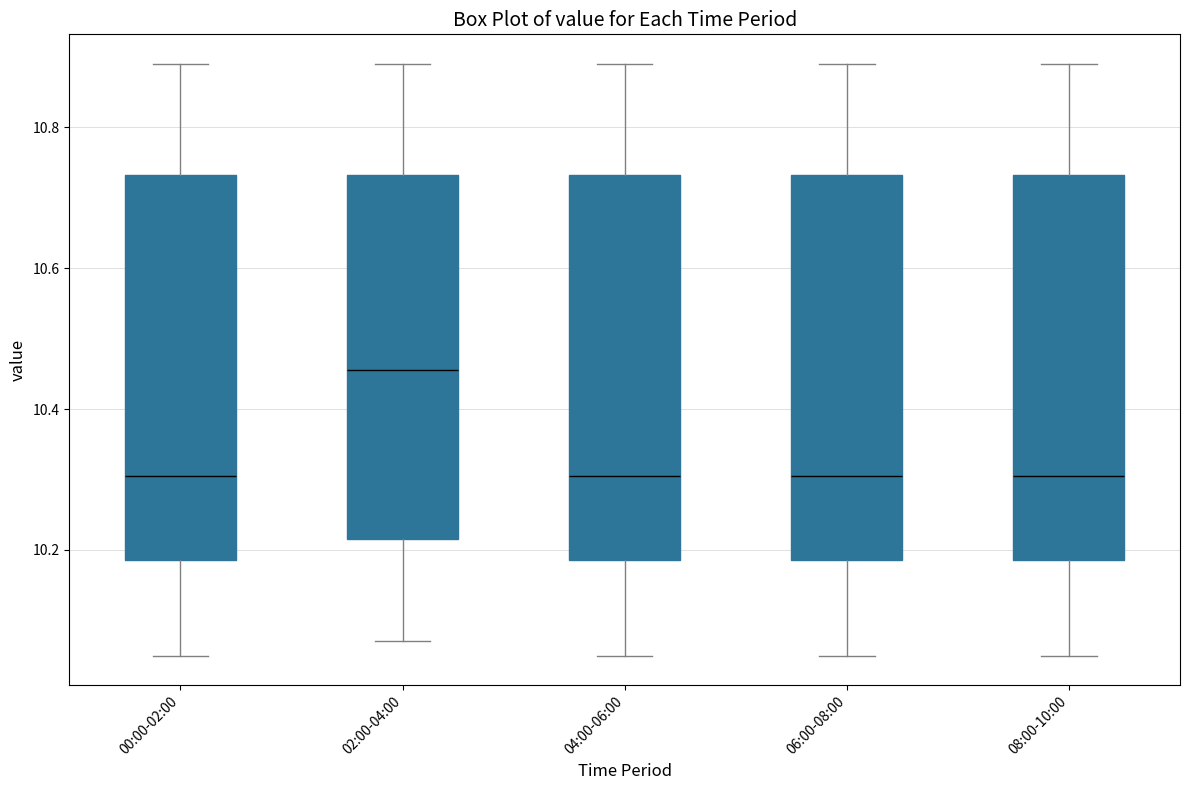

Reading left to right, read every box against the y-axis: the position of its median line, the range the box covers, and the ends of its whiskers. The values are not printed on the chart, so give them approximately, as read against the axis.

00:00-02:00: median 10.30, box 10.18 to 10.74, whiskers 10.06 to 10.90
02:00-04:00: median 10.46, box 10.22 to 10.74, whiskers 10.08 to 10.90
04:00-06:00: median 10.30, box 10.18 to 10.74, whiskers 10.06 to 10.90
06:00-08:00: median 10.30, box 10.18 to 10.74, whiskers 10.06 to 10.90
08:00-10:00: median 10.30, box 10.18 to 10.74, whiskers 10.06 to 10.90